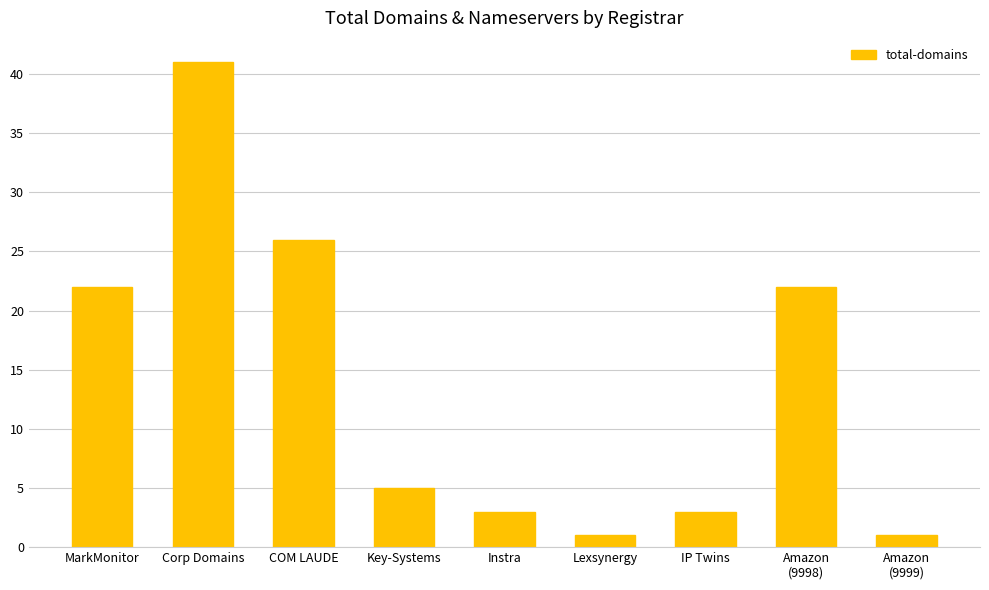

How many series are shown in this chart?

1